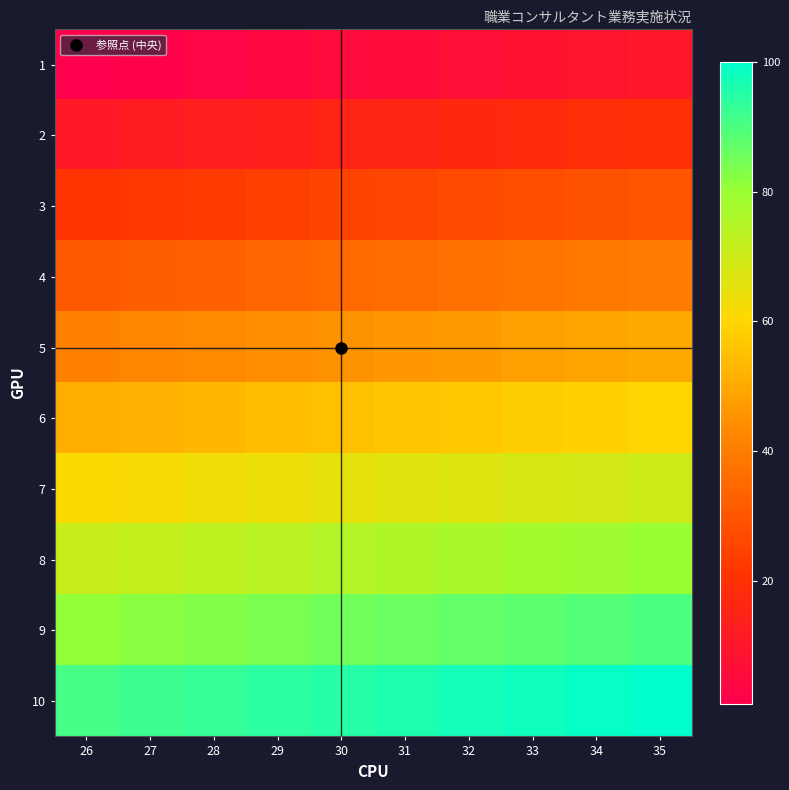

Reading right to left, what are all the values shown in this chart?

1: 35=10	34=9	33=8	32=7	31=6	30=5	29=4	28=3	27=2	26=1
2: 35=20	34=19	33=18	32=17	31=16	30=15	29=14	28=13	27=12	26=11
3: 35=30	34=29	33=28	32=27	31=26	30=25	29=24	28=23	27=22	26=21
4: 35=40	34=39	33=38	32=37	31=36	30=35	29=34	28=33	27=32	26=31
5: 35=50	34=49	33=48	32=47	31=46	30=45	29=44	28=43	27=42	26=41
6: 35=60	34=59	33=58	32=57	31=56	30=55	29=54	28=53	27=52	26=51
7: 35=70	34=69	33=68	32=67	31=66	30=65	29=64	28=63	27=62	26=61
8: 35=80	34=79	33=78	32=77	31=76	30=75	29=74	28=73	27=72	26=71
9: 35=90	34=89	33=88	32=87	31=86	30=85	29=84	28=83	27=82	26=81
10: 35=100	34=99	33=98	32=97	31=96	30=95	29=94	28=93	27=92	26=91